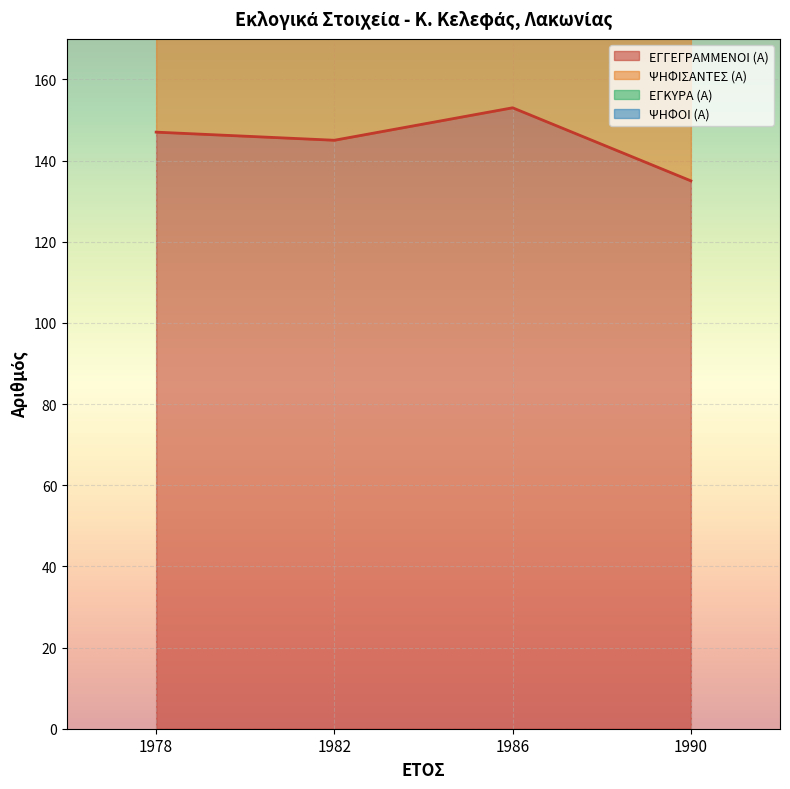

Which series has the widest spread of values?

ΕΓΚΥΡΑ (Α)